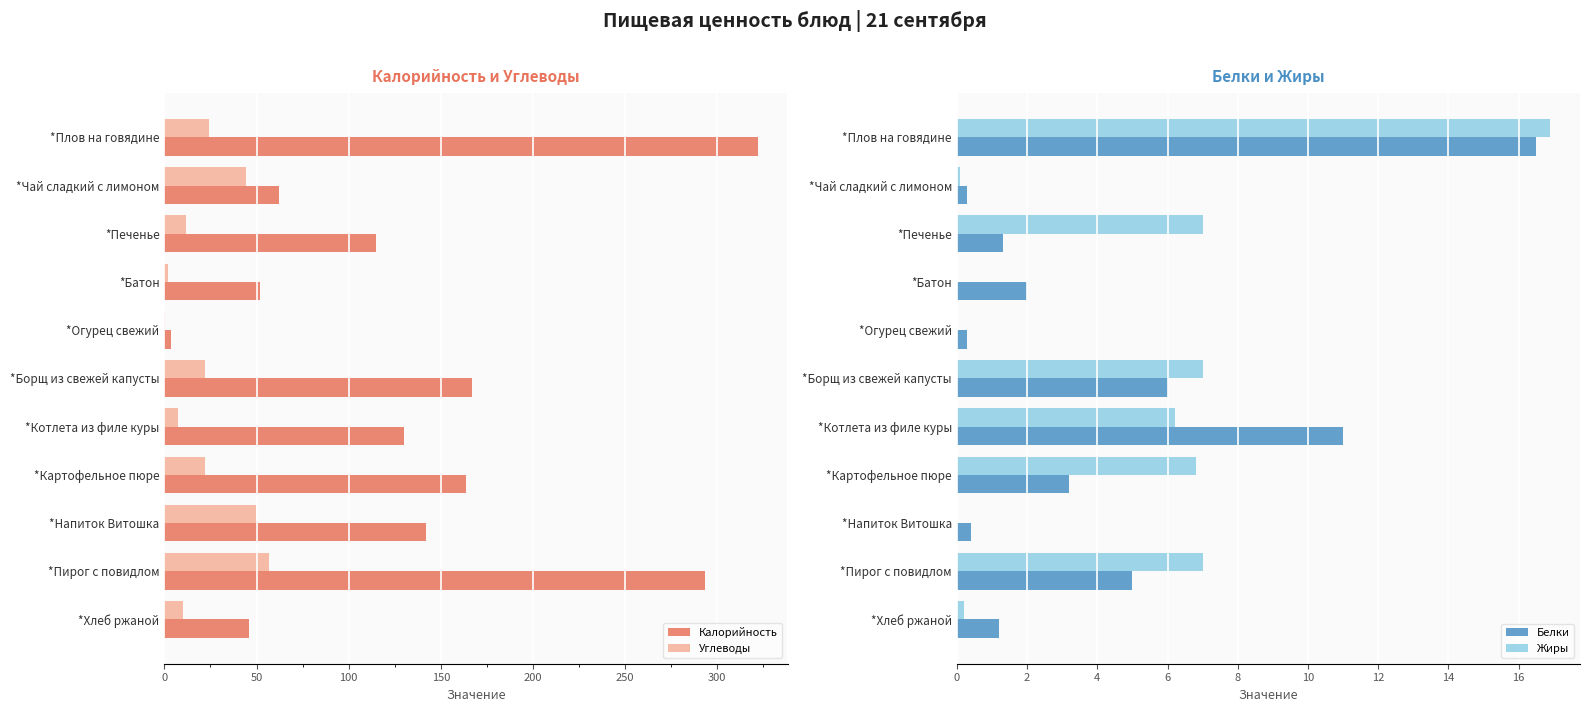

The value of Калорийность at *Пирог с повидлом is 96.3. True or false?

False